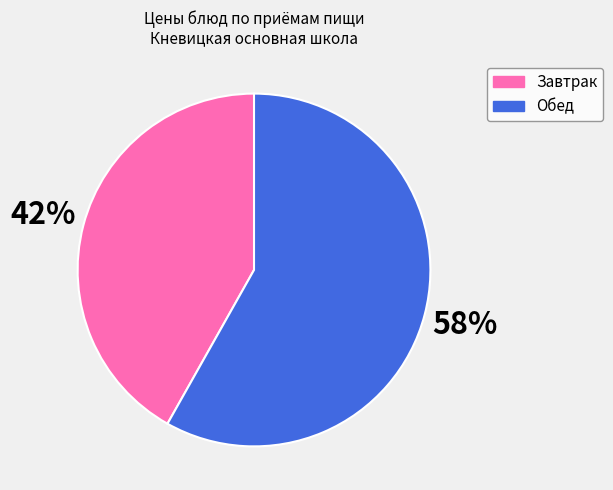

The Завтрак slice represents 52% of the pie. True or false?

False